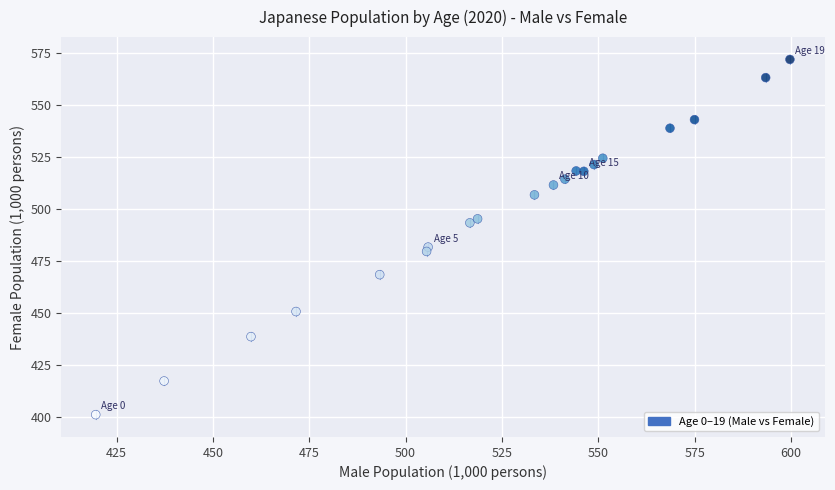

What is the range of X values (max minus min)?

180.1